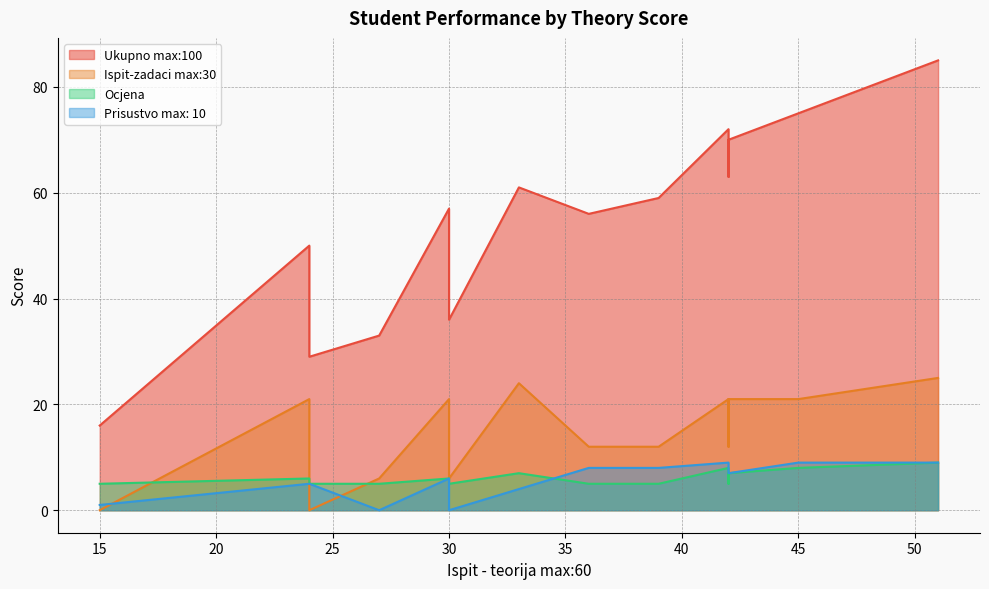

How many values in the Ukupno max:100 series exceed 59?

6